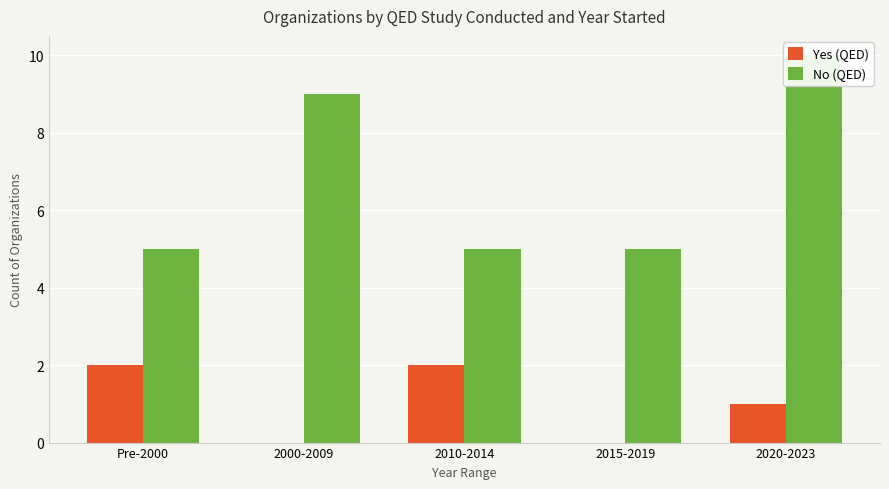

Reading left to right, transcribe all the data shown in this chart.

Yes (QED): Pre-2000=2	2000-2009=0	2010-2014=2	2015-2019=0	2020-2023=1
No (QED): Pre-2000=5	2000-2009=9	2010-2014=5	2015-2019=5	2020-2023=10